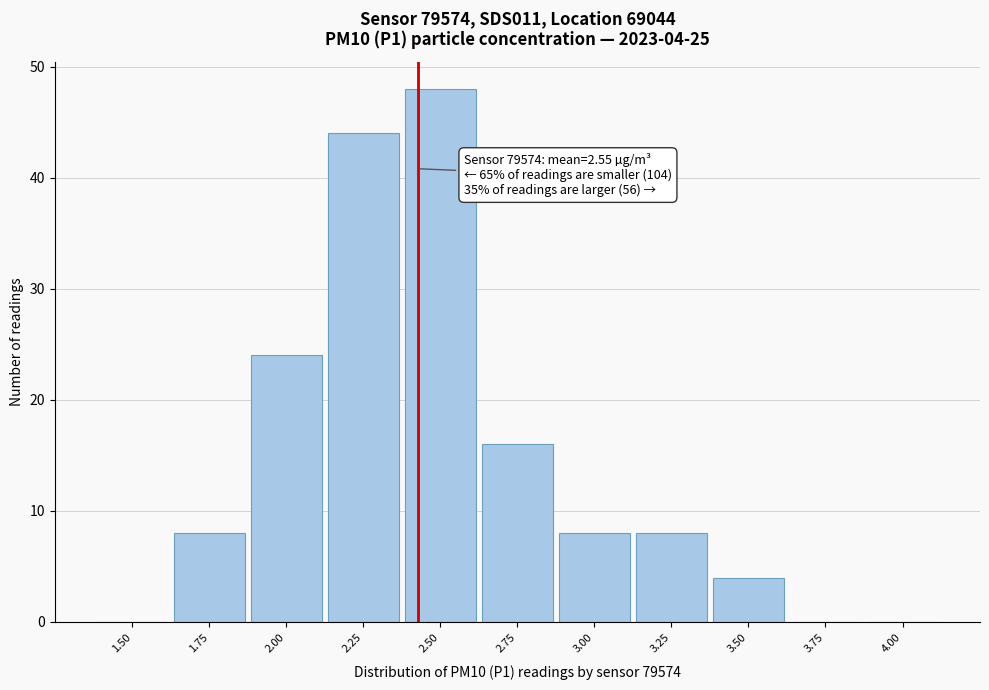

Reading left to right, list all the values displayed in this chart.

1.50=0	1.75=8	2.00=24	2.25=44	2.50=48	2.75=16	3.00=8	3.25=8	3.50=4	3.75=0	4.00=0